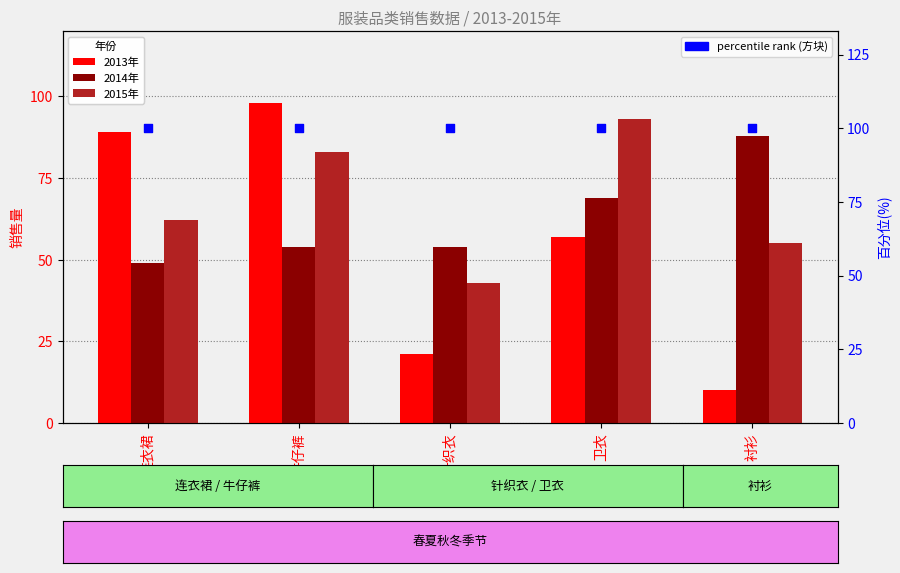

What are all the series names shown in the legend?

2013年, 2014年, 2015年, percentile rank